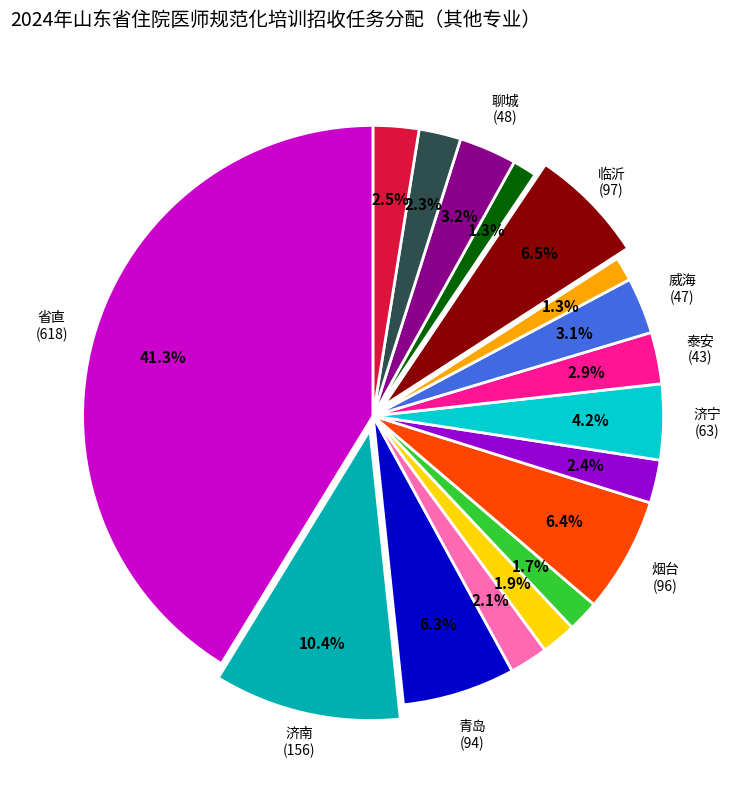

Does any single category account for the majority?

No